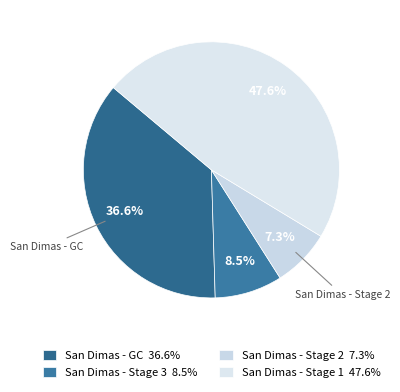

How many slices are in this pie chart?

4